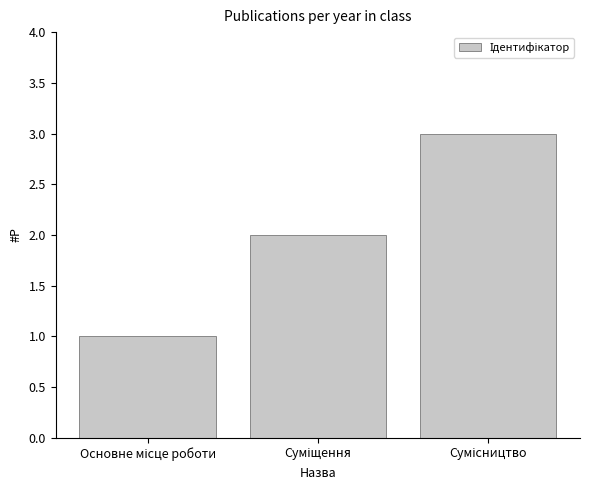

What is the greatest value displayed?

3